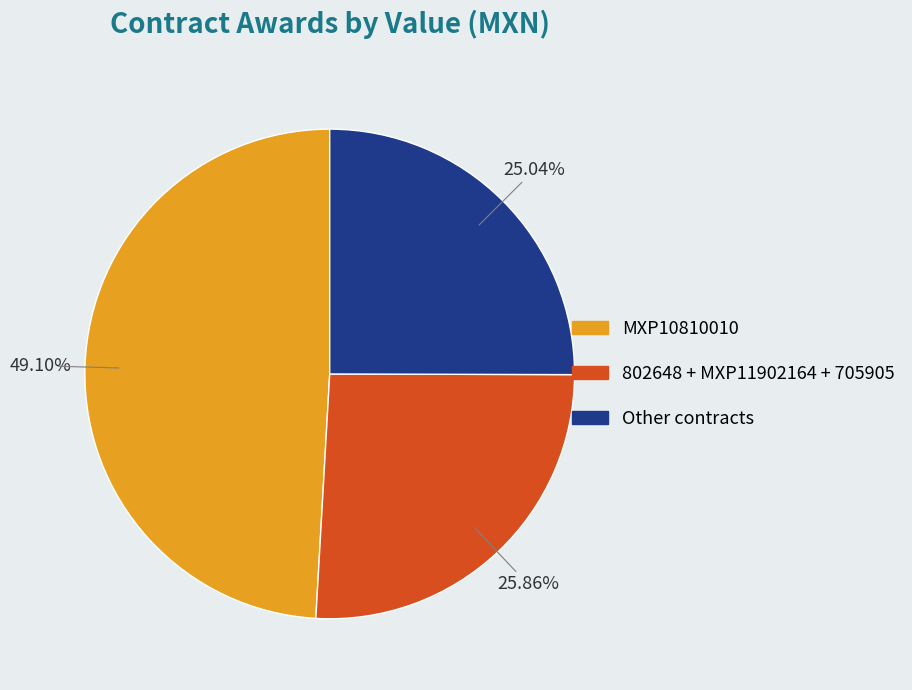

Does any single category account for the majority?

No